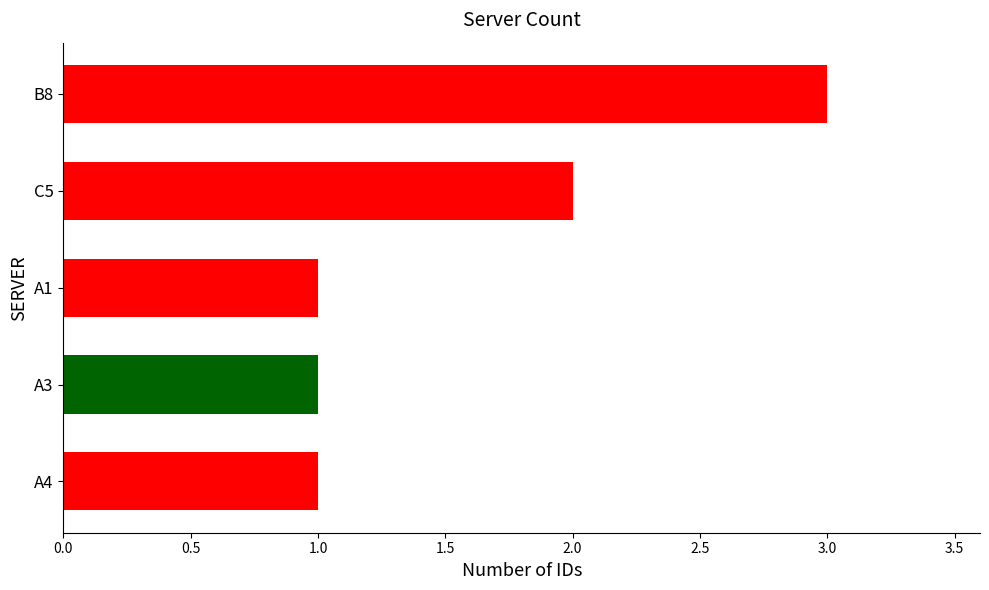

What is the sum of all values?

8